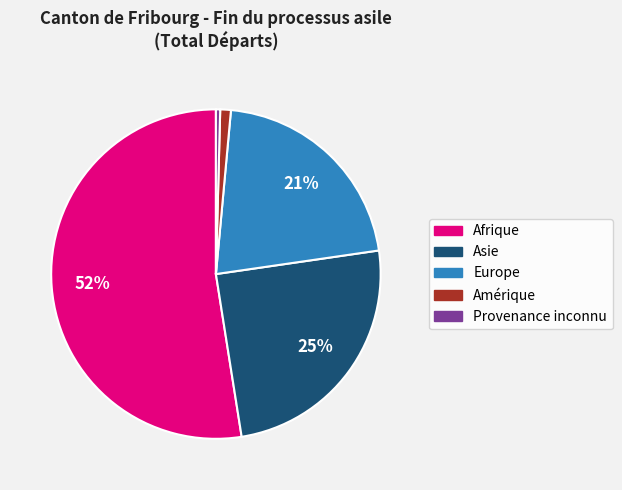

To the nearest percent, what is the average slice percentage?

20%